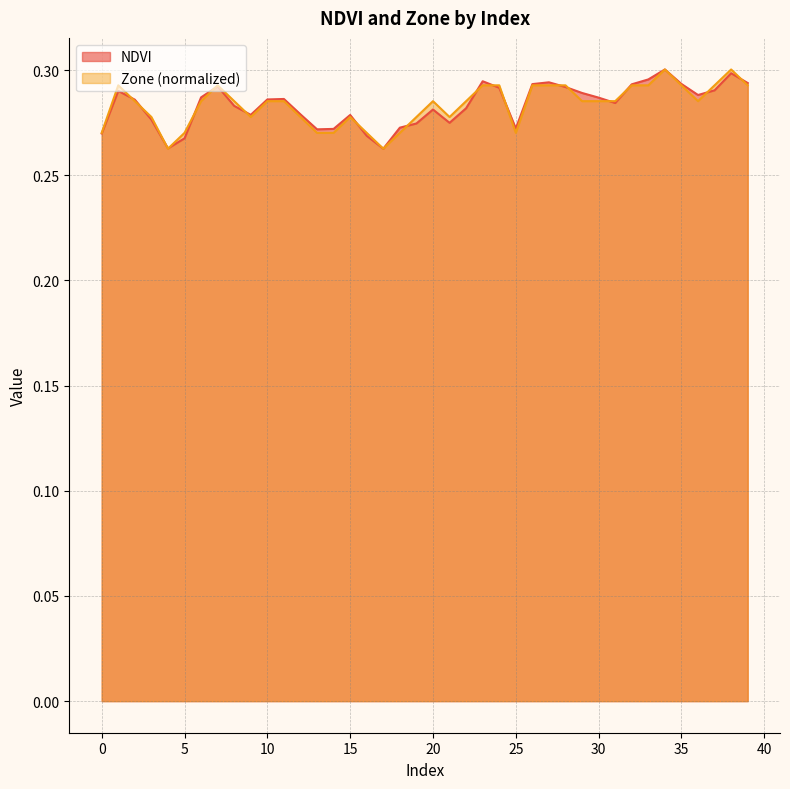

Which category has the lowest value in the NDVI series?

17